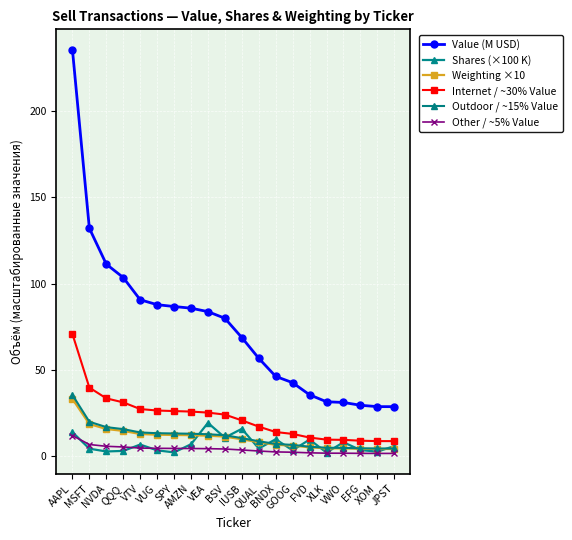

What is the label of the 16th point from the left?

XLK